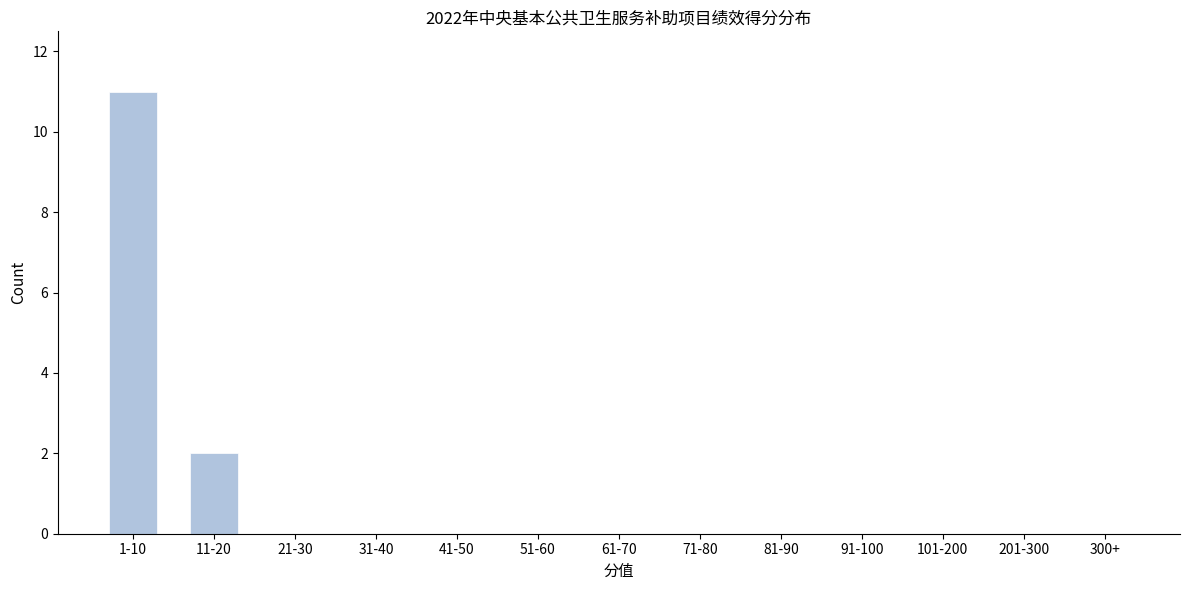

Reading right to left, transcribe all the data shown in this chart.

300+=0	201-300=0	101-200=0	91-100=0	81-90=0	71-80=0	61-70=0	51-60=0	41-50=0	31-40=0	21-30=0	11-20=2	1-10=11